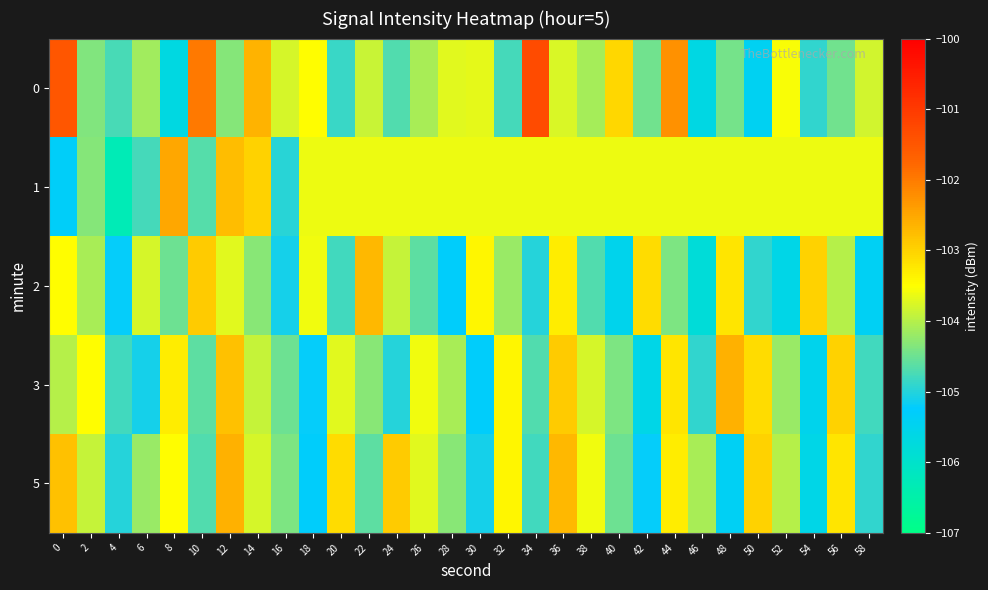

Between 50 and 16, which is larger?

16